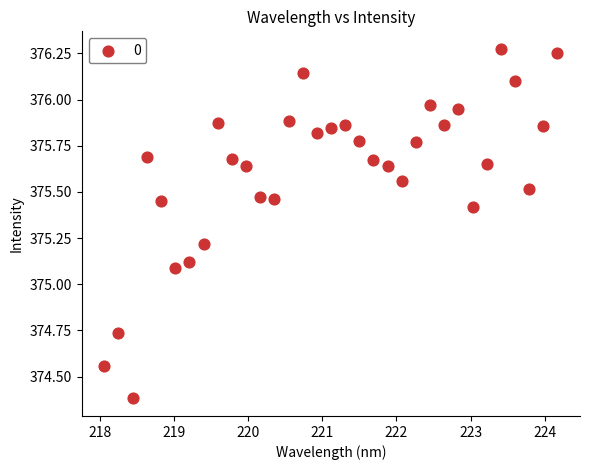

What is the range of Y values (max minus min)?

1.9